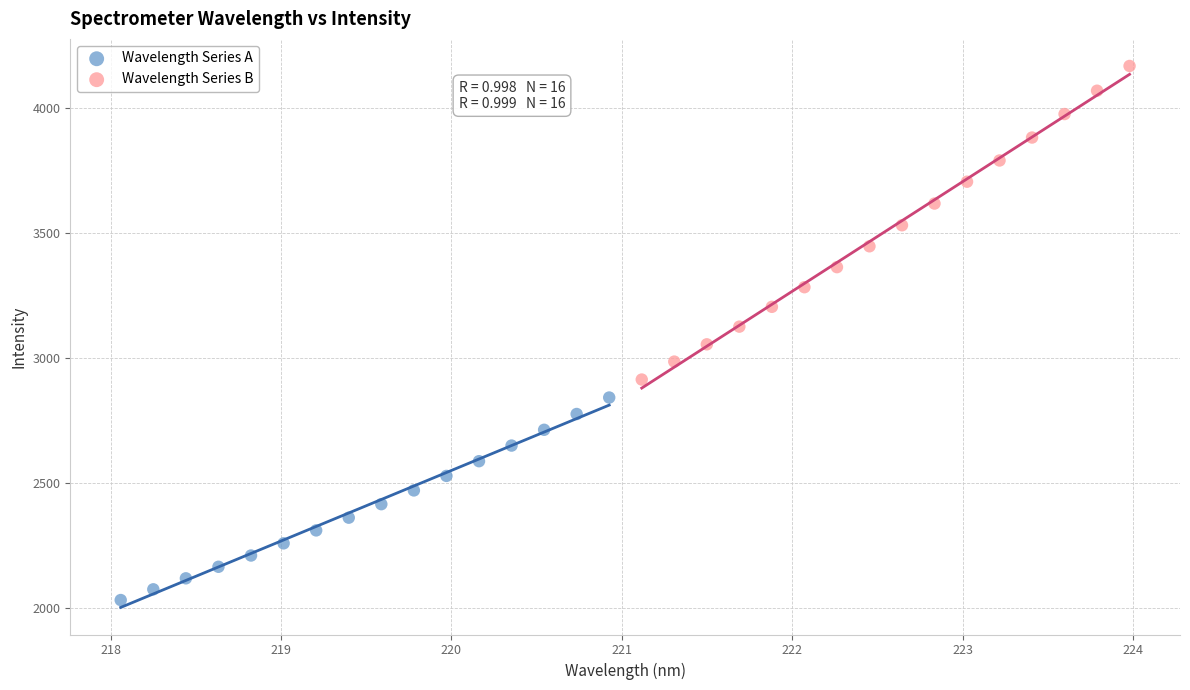

Which series reaches the maximum Y coordinate?

Wavelength Series B